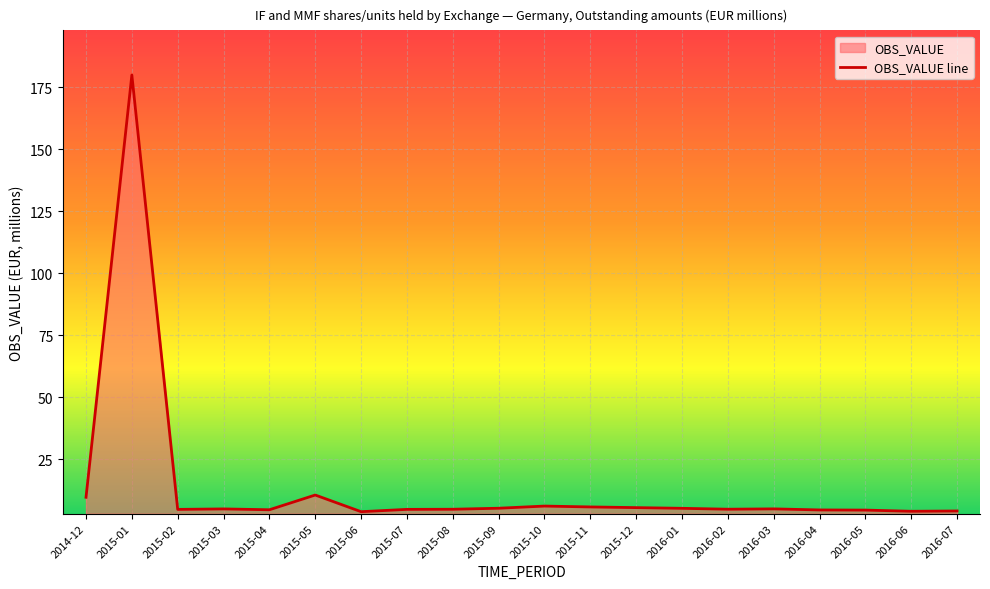

Which has a higher value, 2015-07 or 2016-01?

2016-01